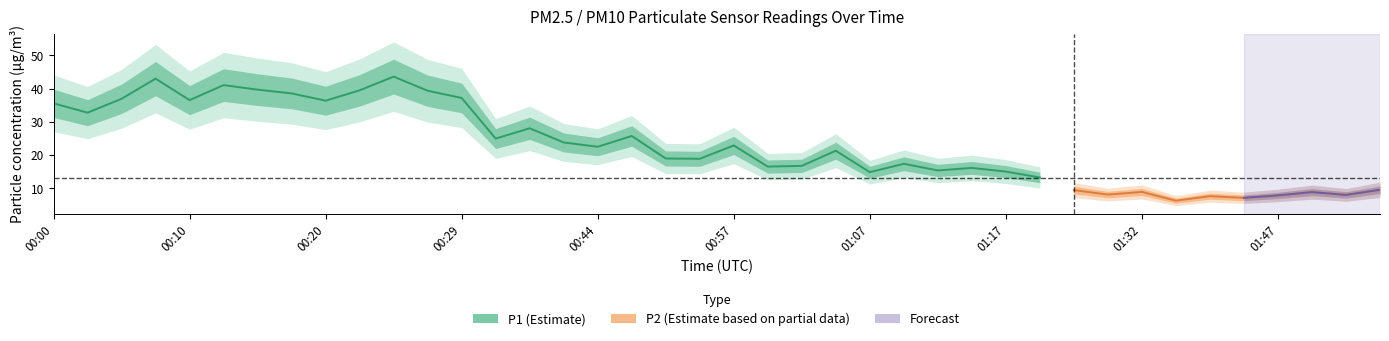

What is the spread (max minus min) of values at 01:12?

7.2